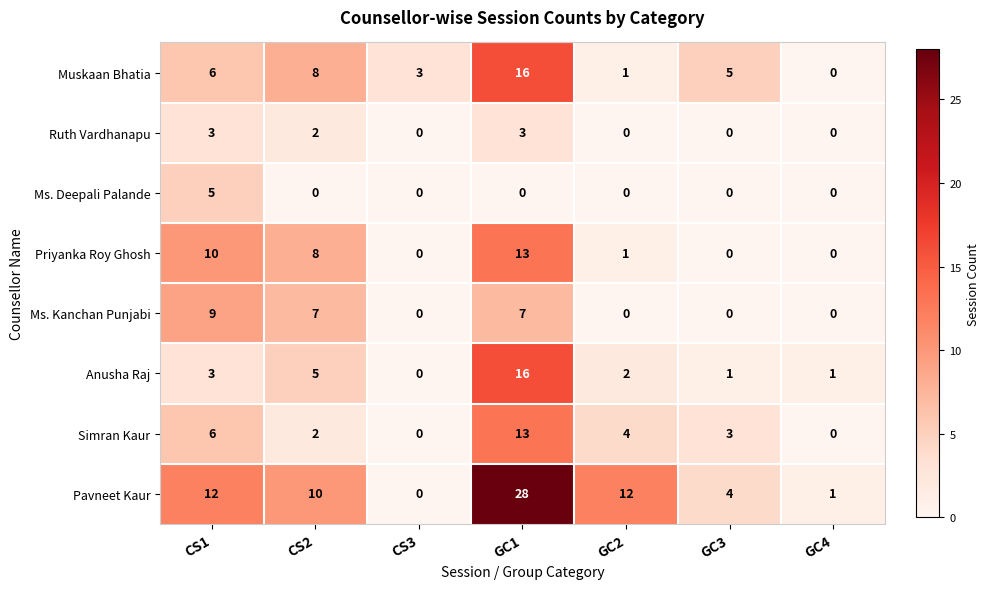

What is the total value across all series at GC2?

20